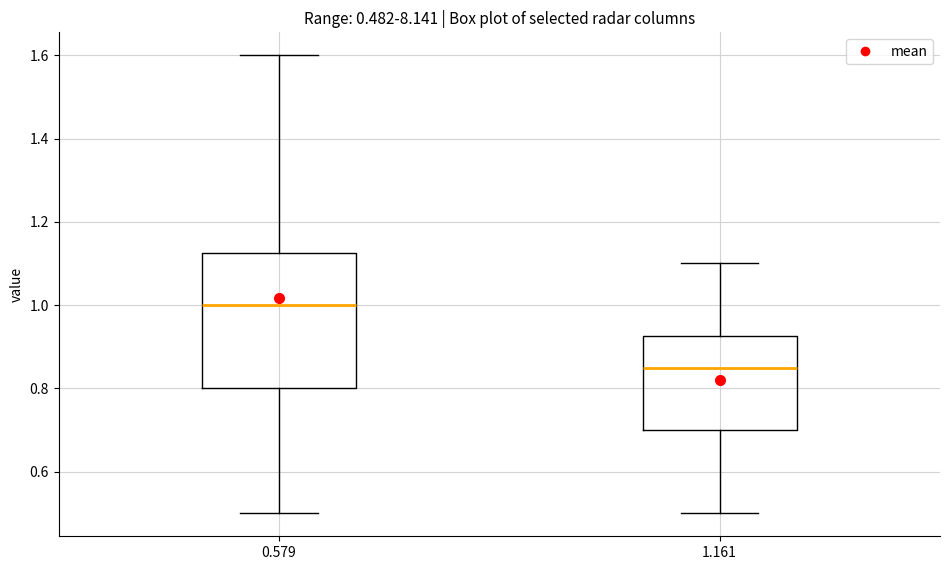

Which box's median line is the lowest?

1.161